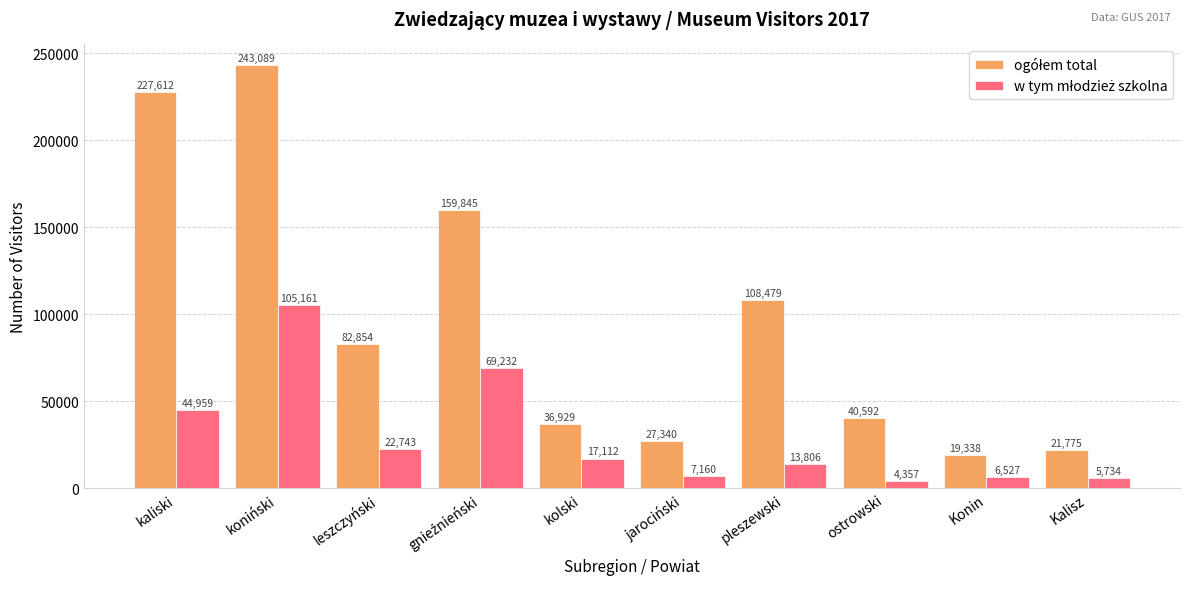

What is the difference between the highest and lowest values at Konin?

12811